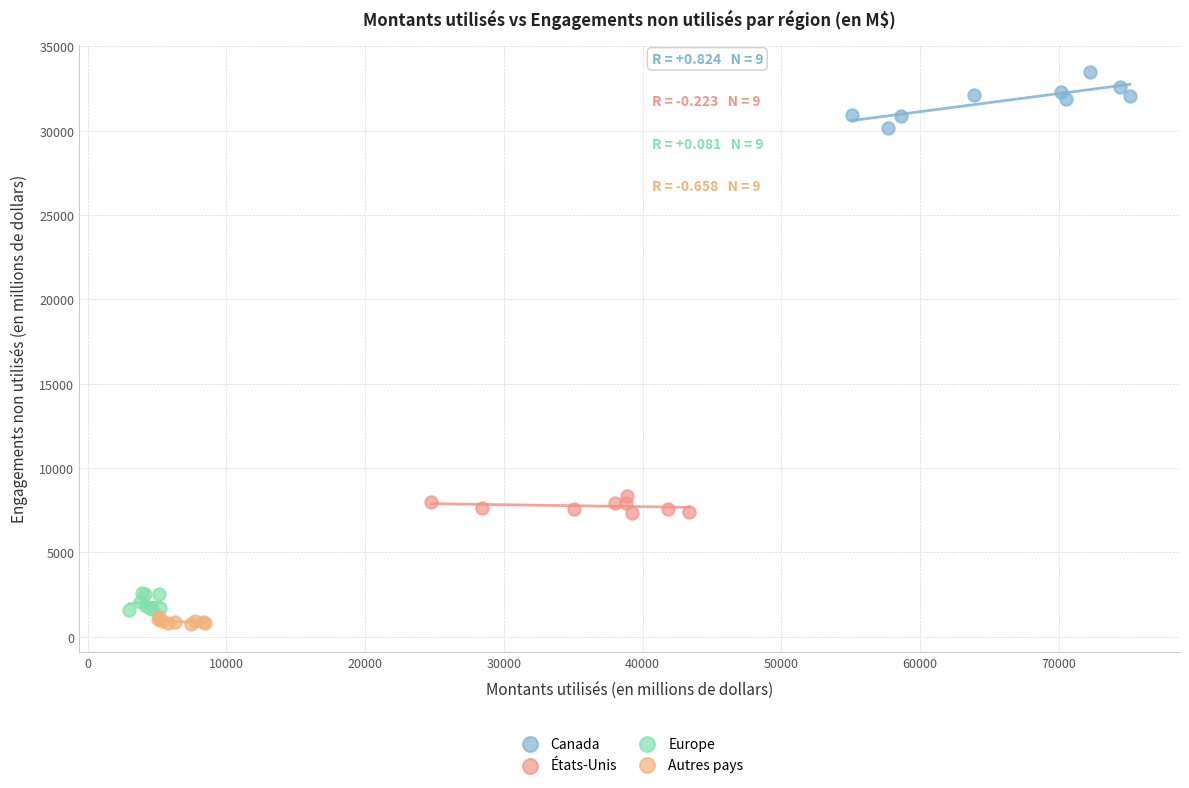

Which series has the largest Y range (max minus min)?

Canada